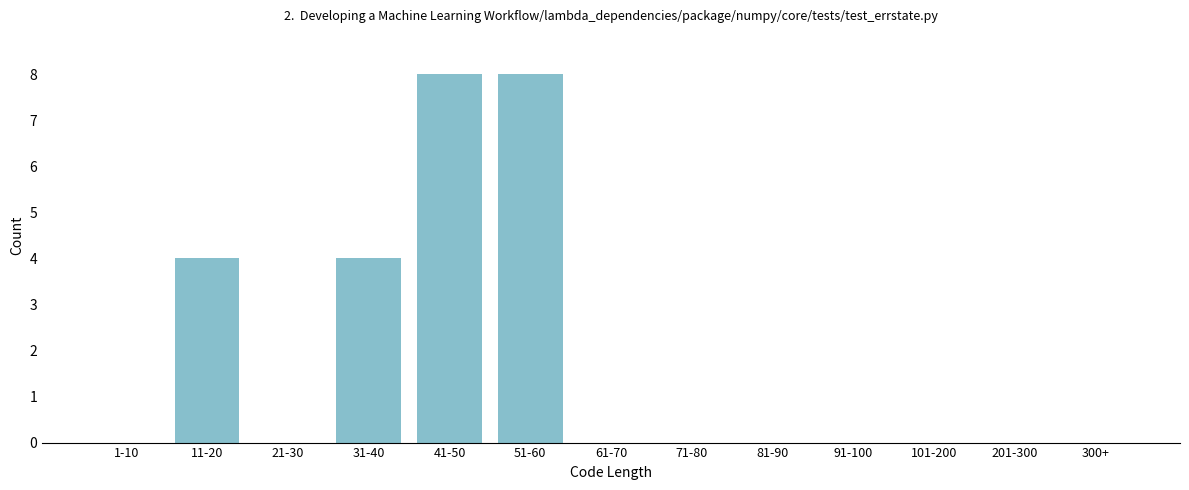

Reading left to right, extract all data points from this chart.

1-10=0	11-20=4	21-30=0	31-40=4	41-50=8	51-60=8	61-70=0	71-80=0	81-90=0	91-100=0	101-200=0	201-300=0	300+=0